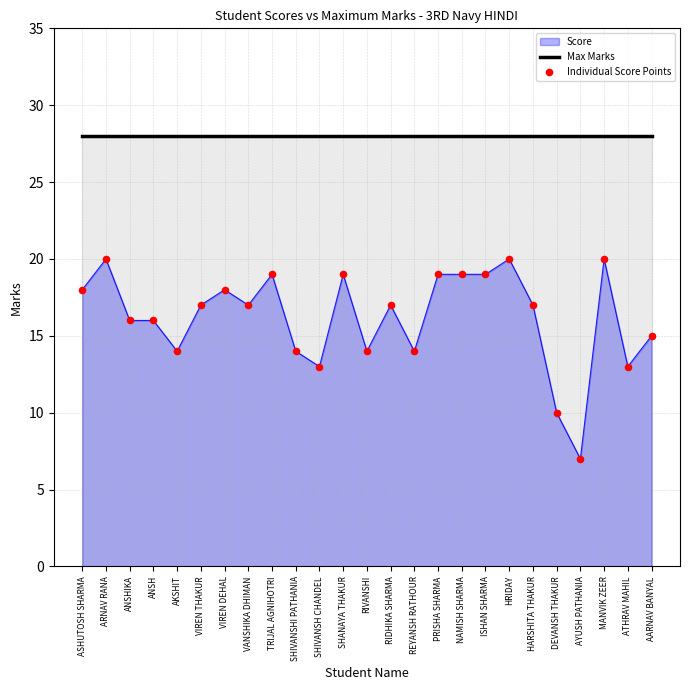

Is the value of Max Marks at RIDHIKA SHARMA greater than the value of Individual Score Points at VANSHIKA DHIMAN?

Yes